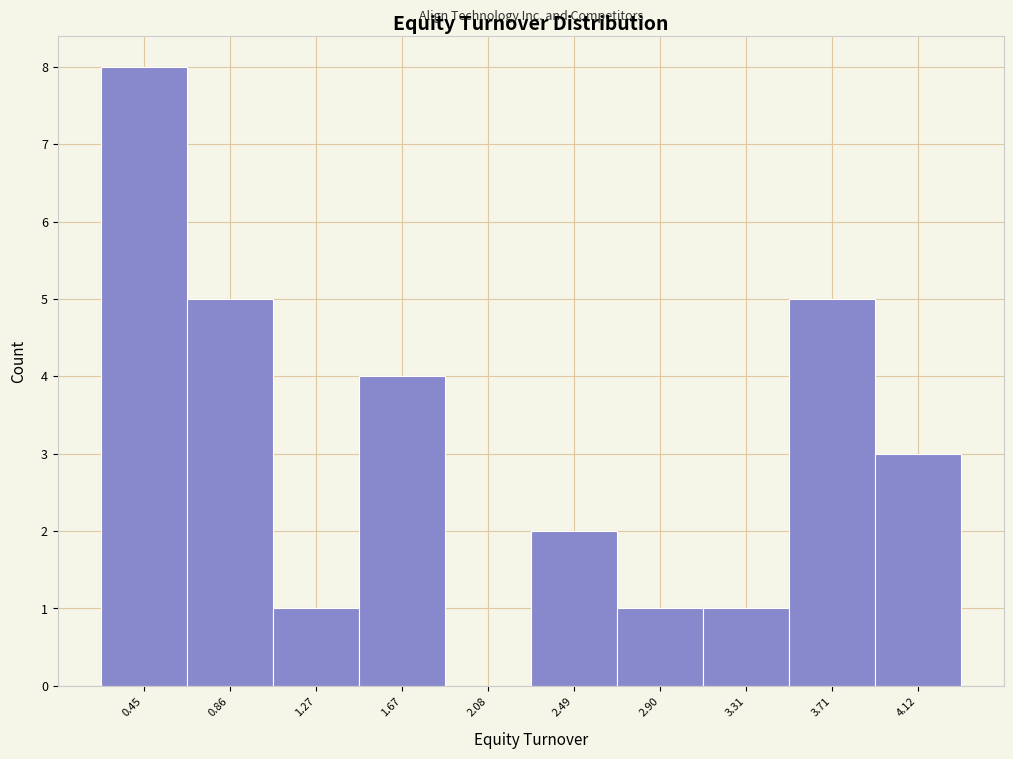

Reading left to right, what are all the values shown in this chart?

0.45=8	0.86=5	1.27=1	1.67=4	2.08=0	2.49=2	2.90=1	3.31=1	3.71=5	4.12=3